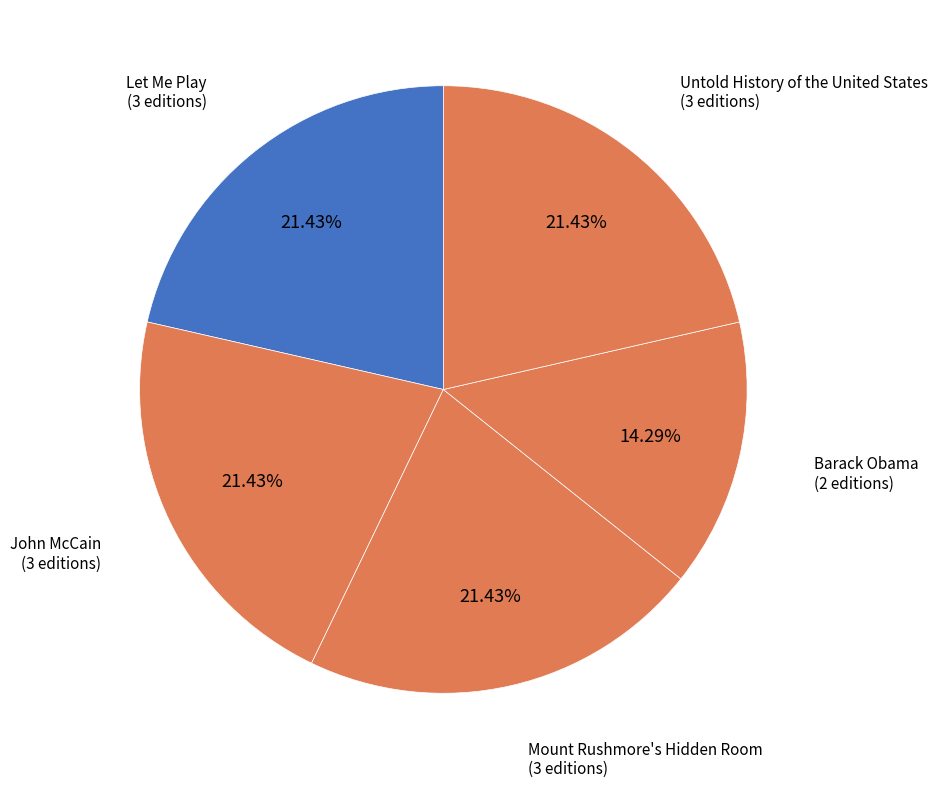

To the nearest percent, what is the difference between the Mount Rushmore's Hidden Room and Barack Obama slice percentages?

7%